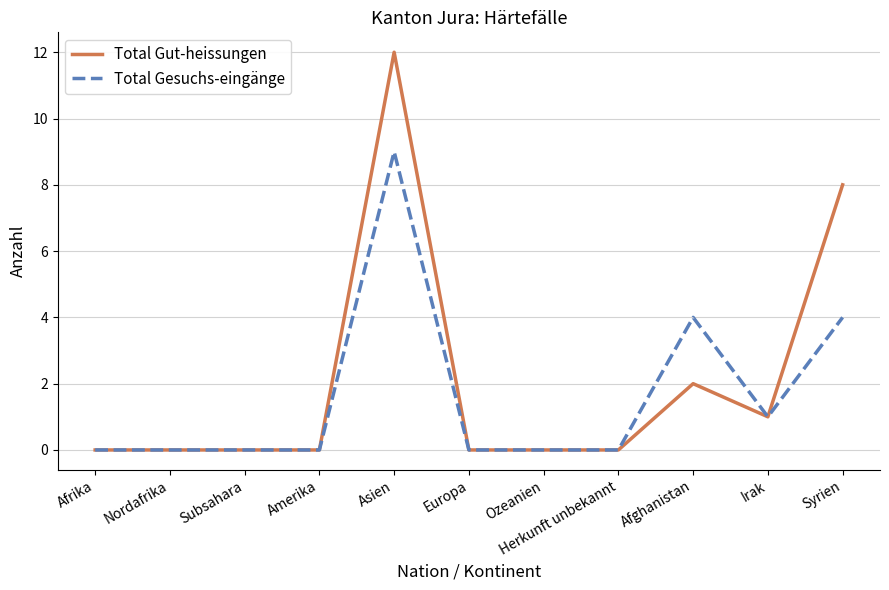

Reading right to left, list all the values displayed in this chart.

Total Gut-heissungen: 8	1	2	0	0	0	12	0	0	0	0
Total Gesuchs-eingänge: 4	1	4	0	0	0	9	0	0	0	0